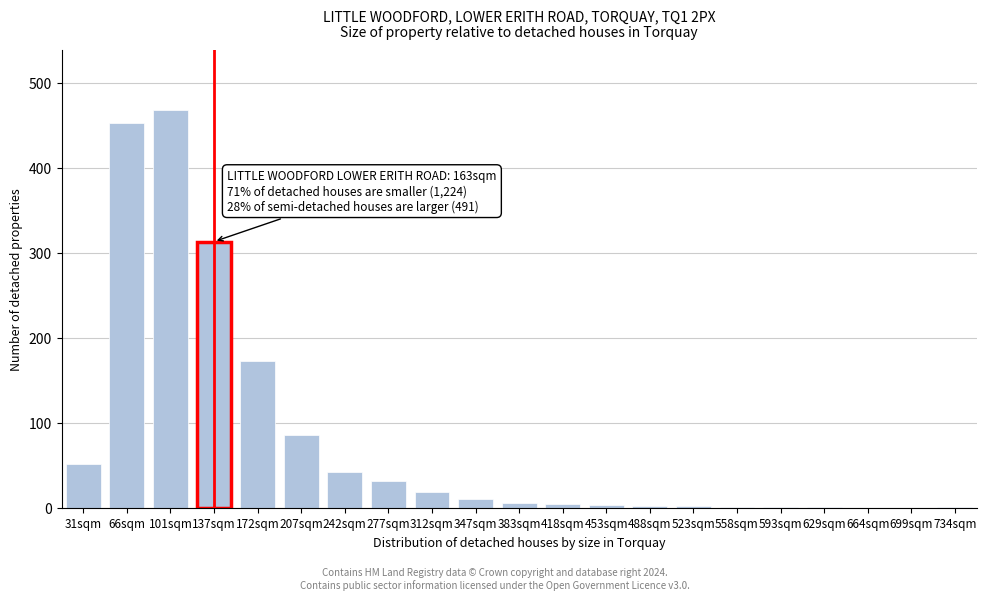

The chart shows a value of 692 at 66sqm. True or false?

False